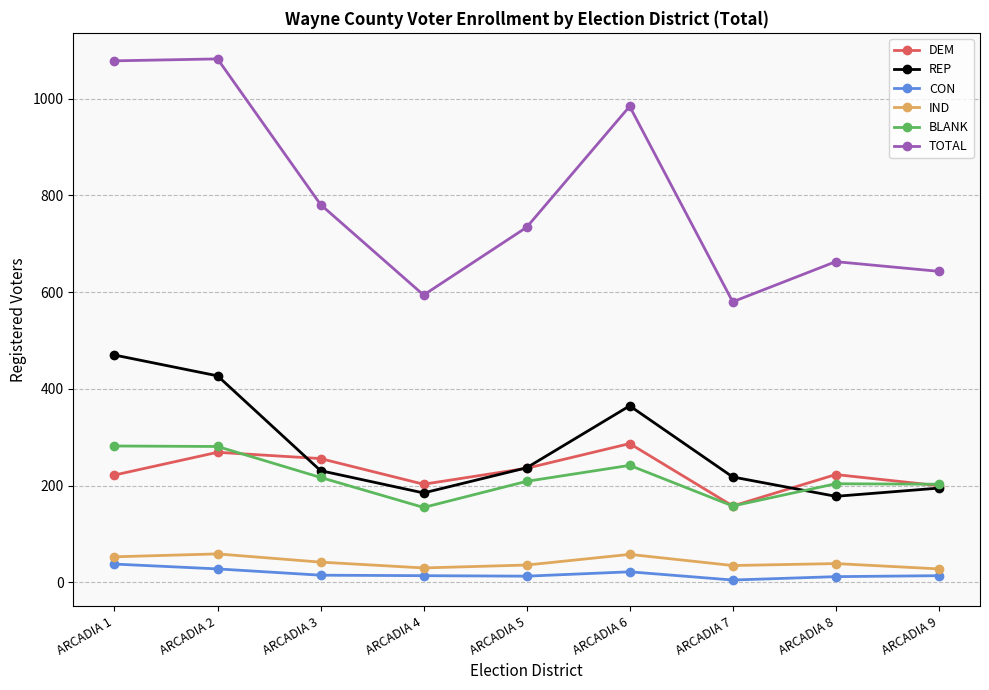

True or false: IND and REP intersect in this chart.

False